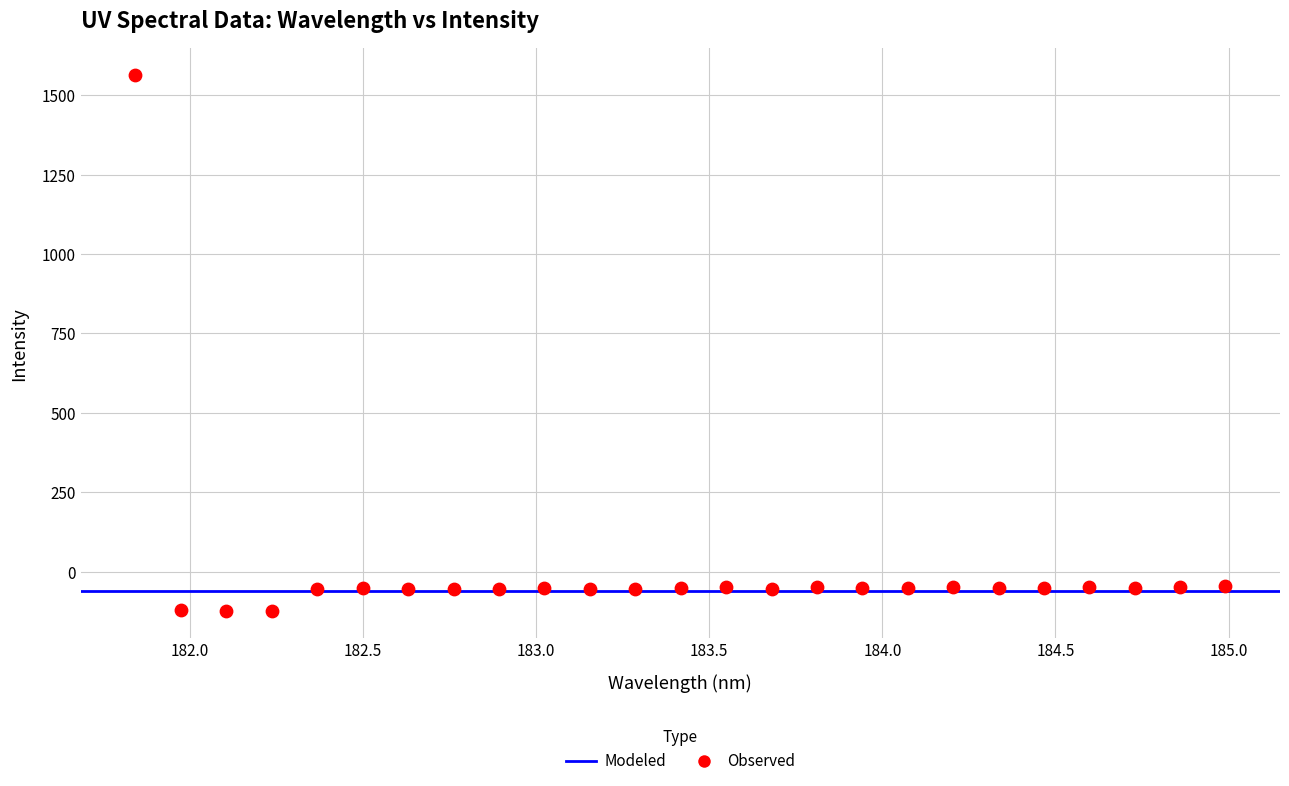

What is the range of X values (max minus min)?

3.1